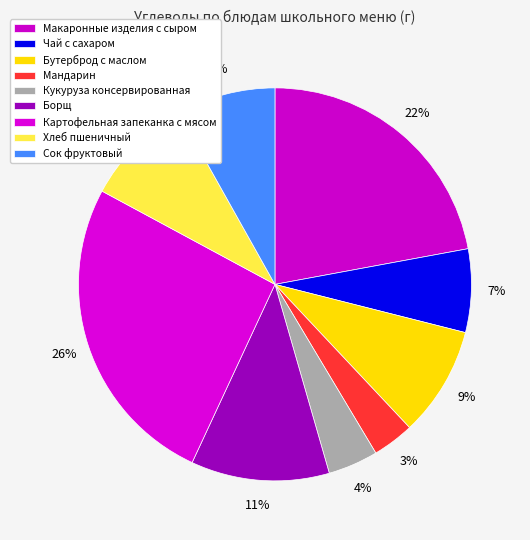

Is there a majority slice in this chart?

No